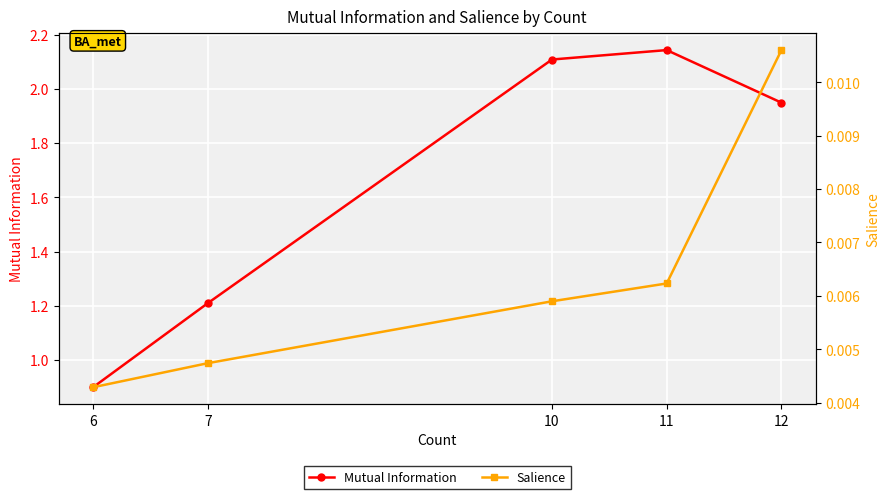

True or false: Salience and Mutual Information cross at least once.

False